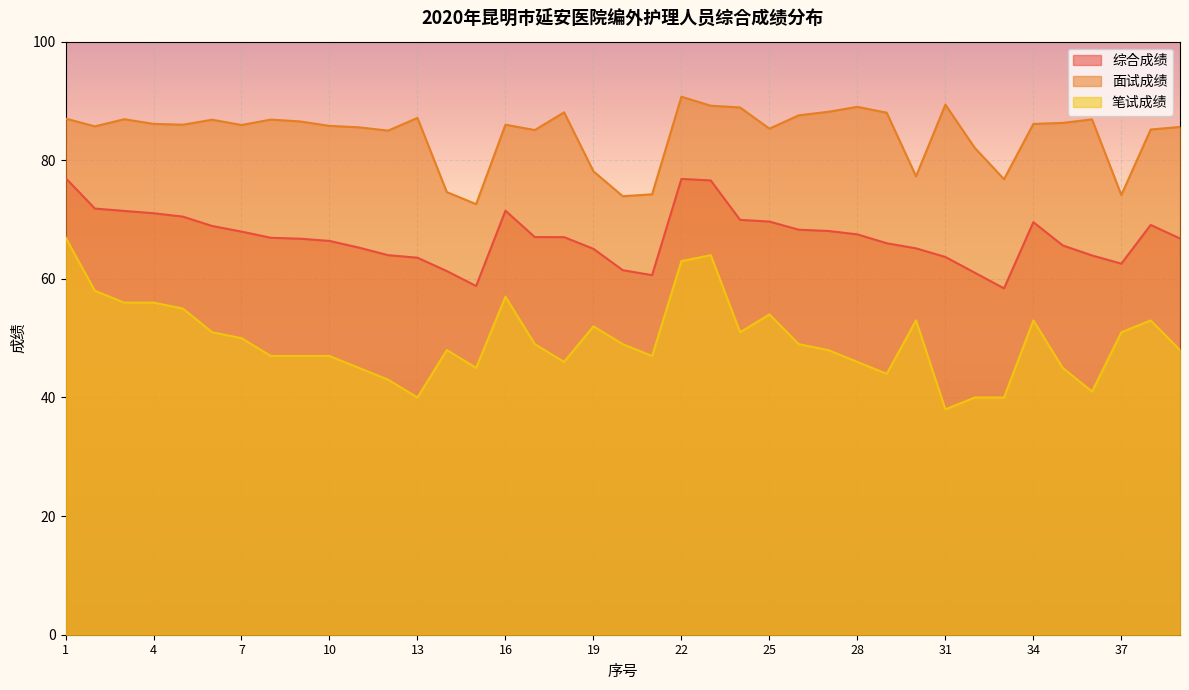

Where does the 笔试成绩 series first go above 49?

1